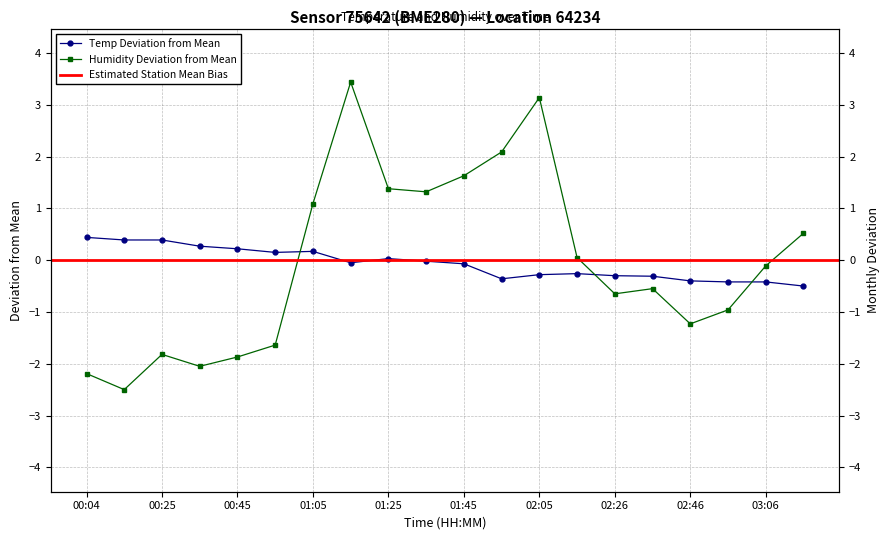

At which category does temperature reach its first local peak?

01:05